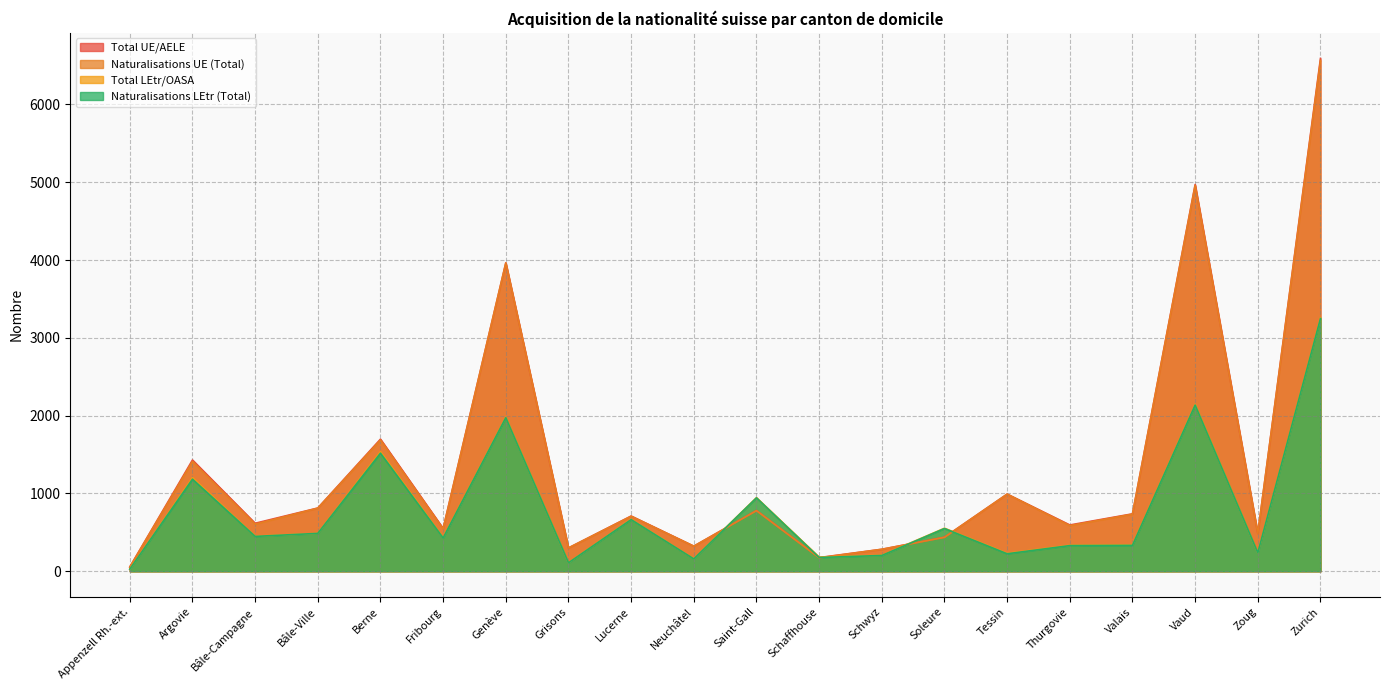

Is the value of Naturalisations UE (Total) at Zoug greater than the value of Total UE/AELE at Berne?

No